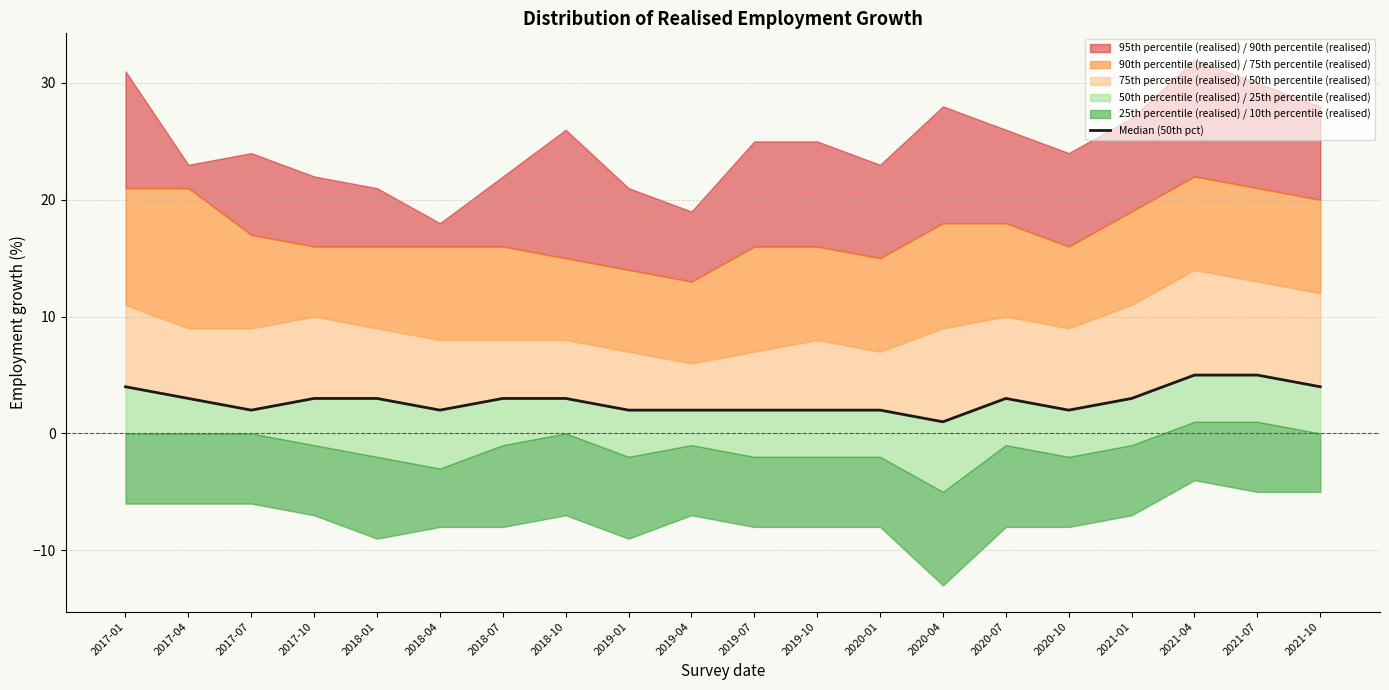

The chart shows a value of 9 at 2021-04. True or false?

False